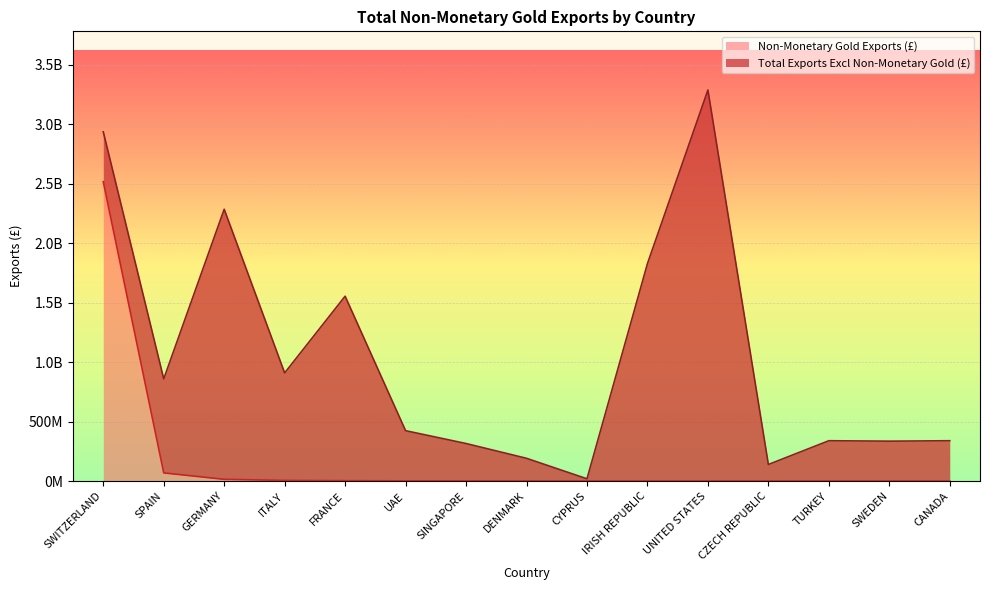

Reading left to right, list all the values displayed in this chart.

2517274439	68276528	14278909	4884388	2766673	1170164	1047903	685912	208786	175004	130004	85428	54772	44638	34051